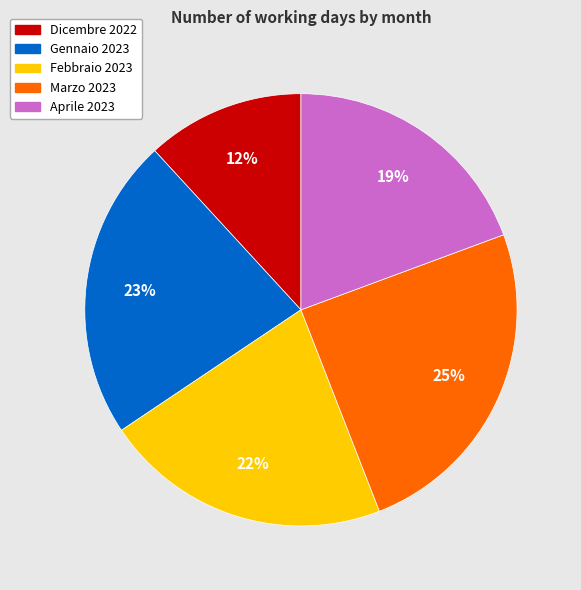

Combined, do Marzo 2023 and Dicembre 2022 account for over 50%?

No